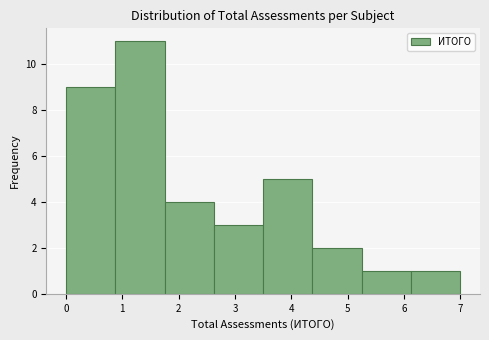

How tall is the bar that spans 6.1 to 7.0 on the x-axis? Neither the bar edges nor the heights are printed on the chart, so give them approximately, as read against the axes.

1